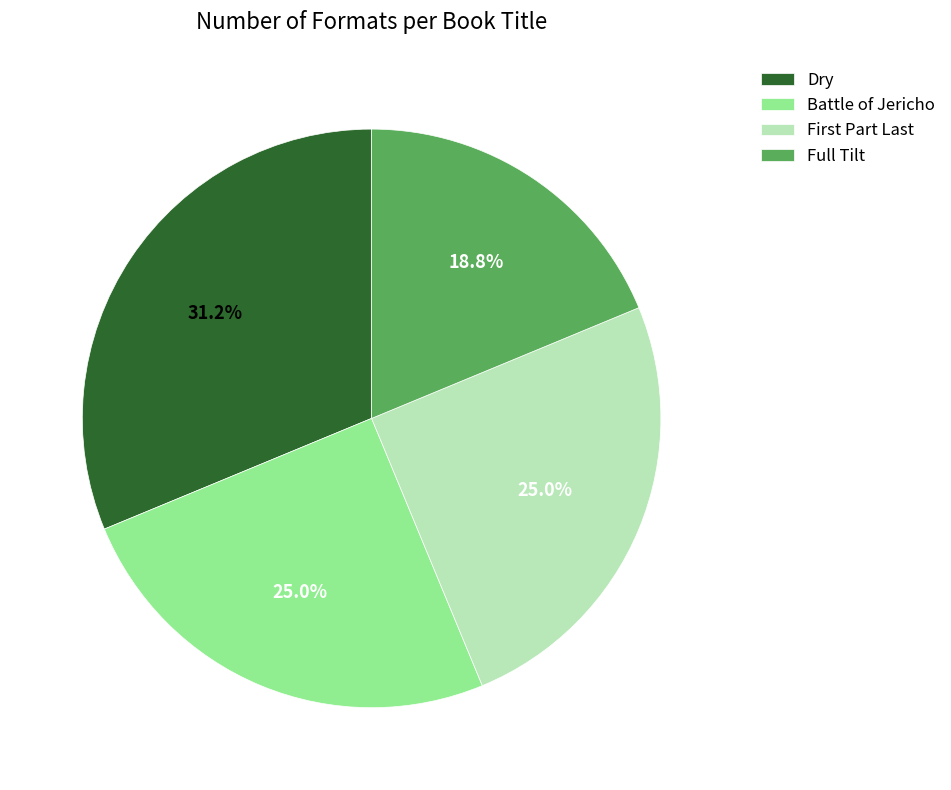

What is the smallest slice in the pie chart?

Full Tilt